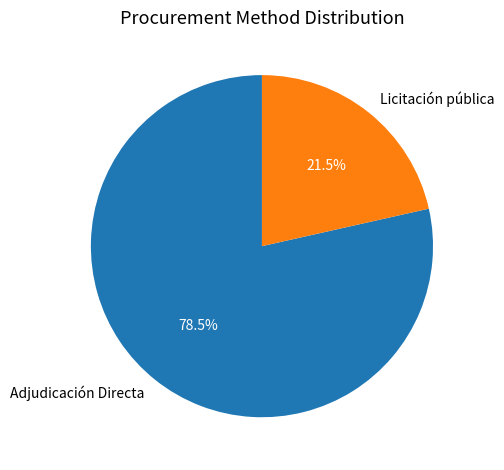

Which category has the smallest portion of the pie?

Licitación pública